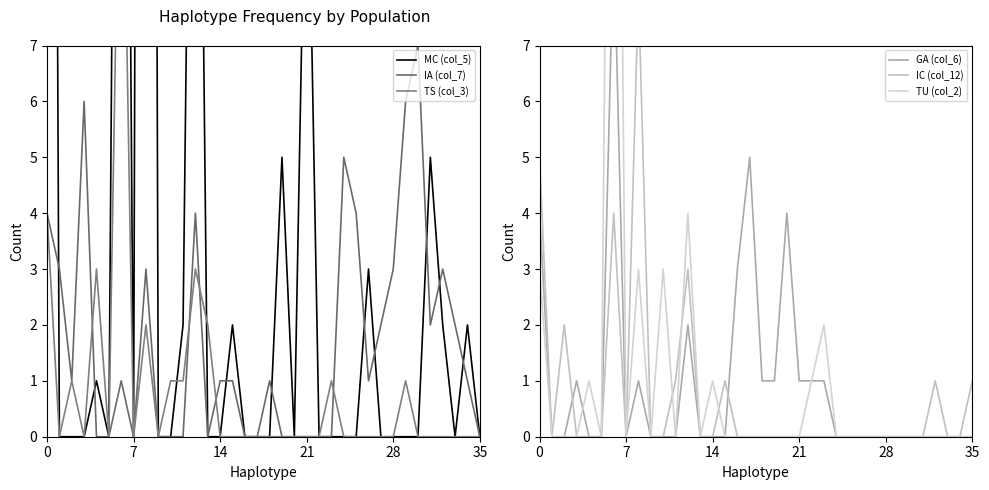

True or false: IA (col_7) has a value of 0 at 7.

True